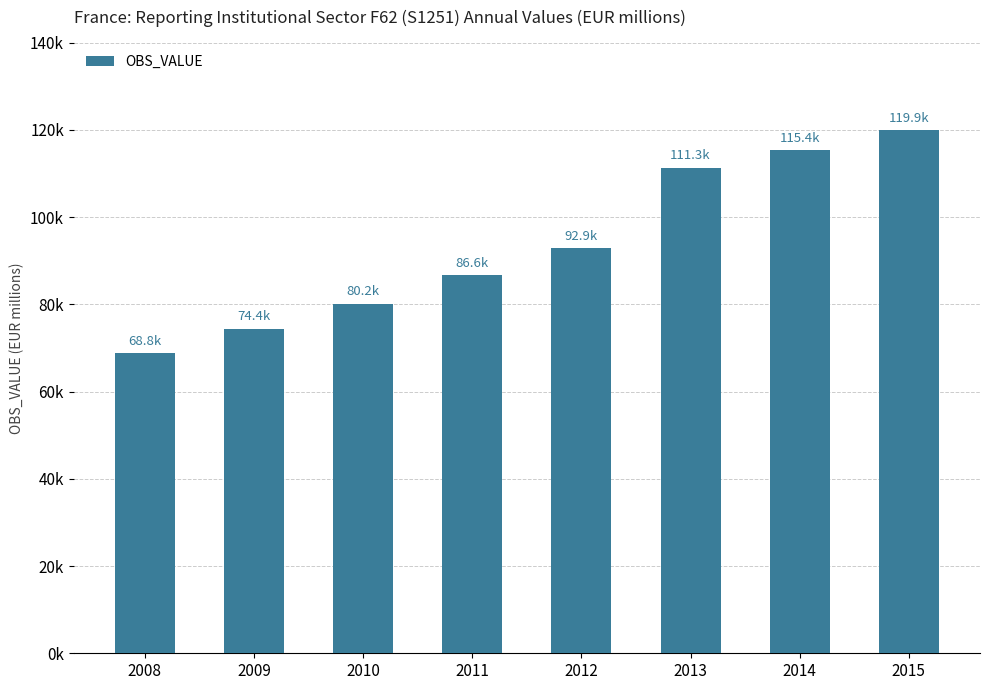

The value at 2011 is 31859. True or false?

False